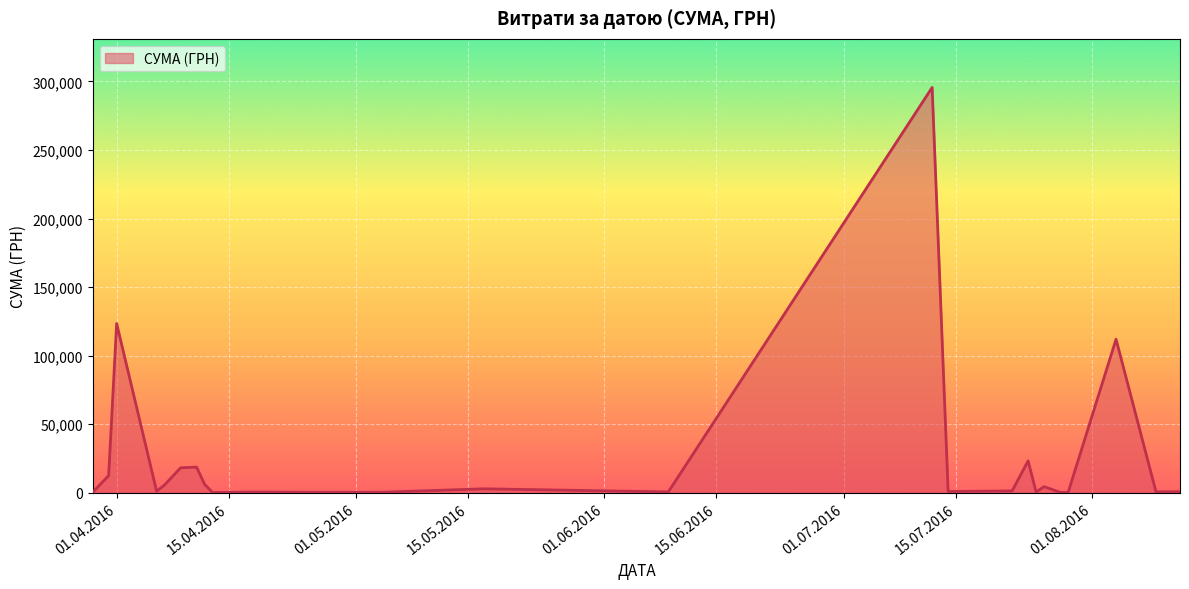

What is the maximum value shown in the chart?

295638.6